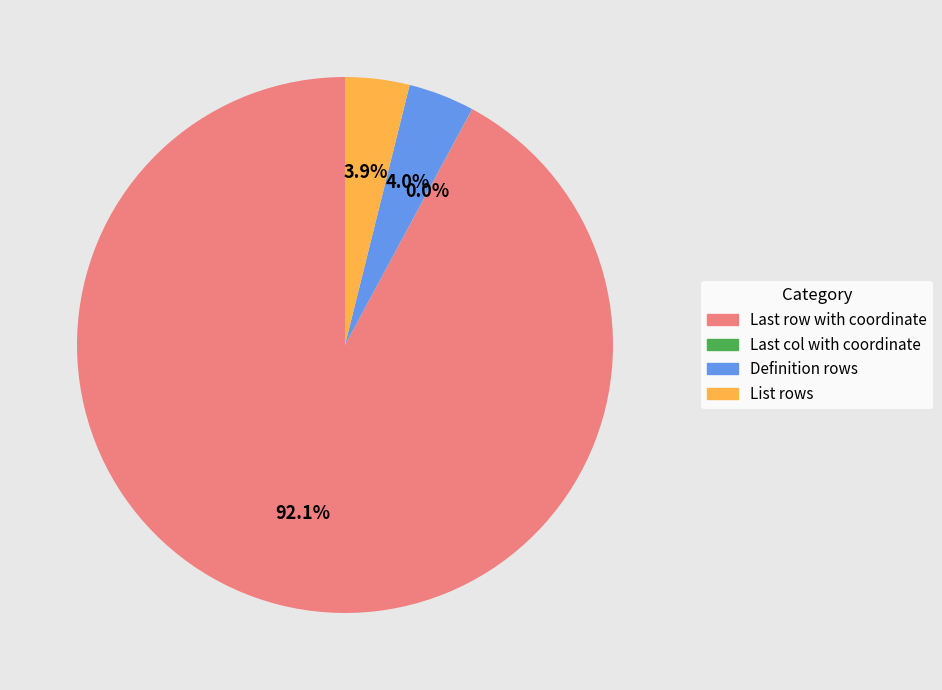

To the nearest percent, what is the difference between the largest and smallest slice percentages?

92%